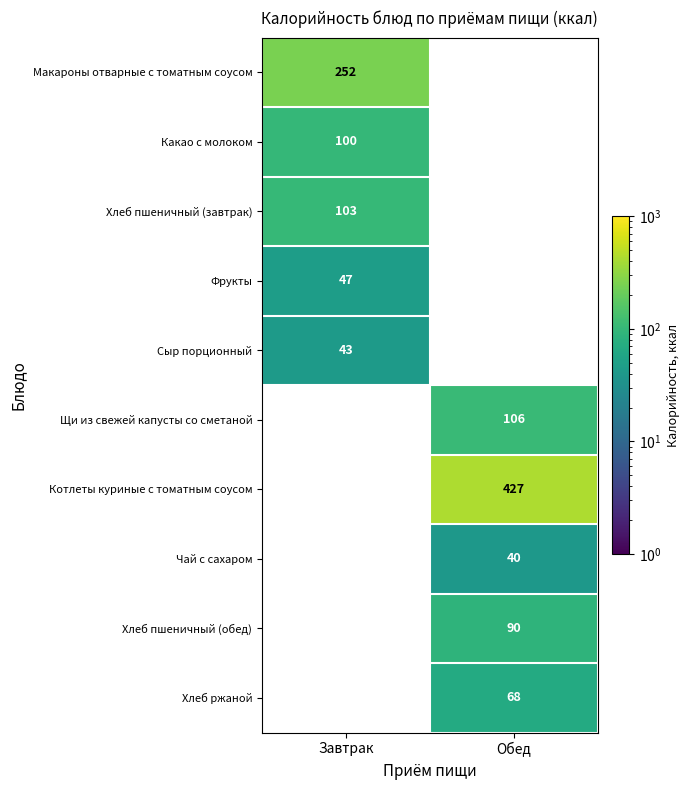

Which series changed the most between Завтрак and Обед?

Котлеты куриные с томатным соусом